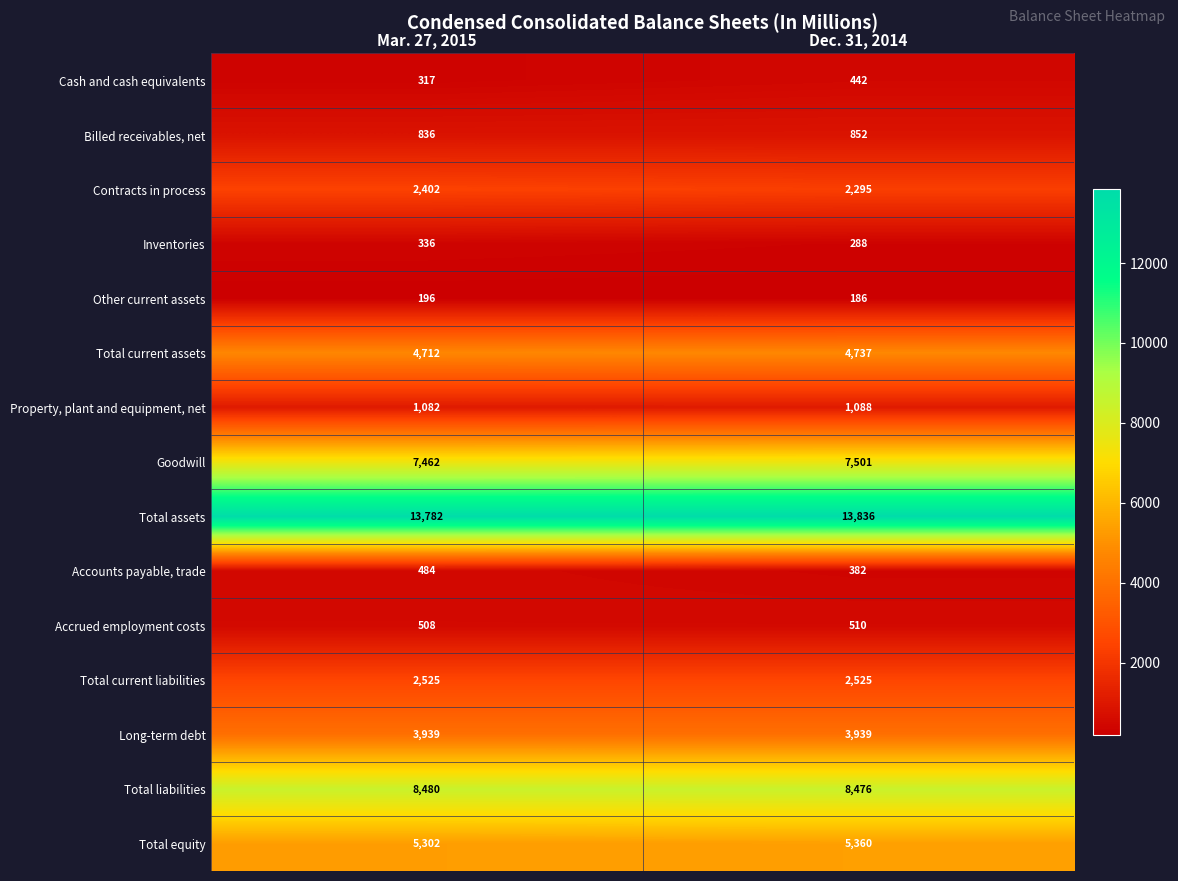

Which label corresponds to the smallest value in the chart?

Dec. 31, 2014